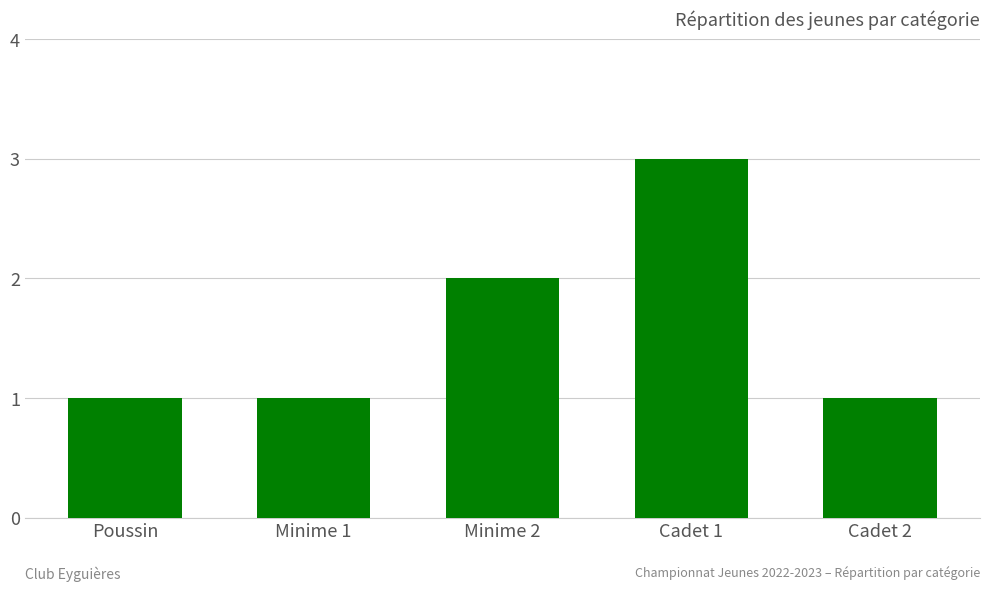

What is the value of the 5th bar from the left?

1